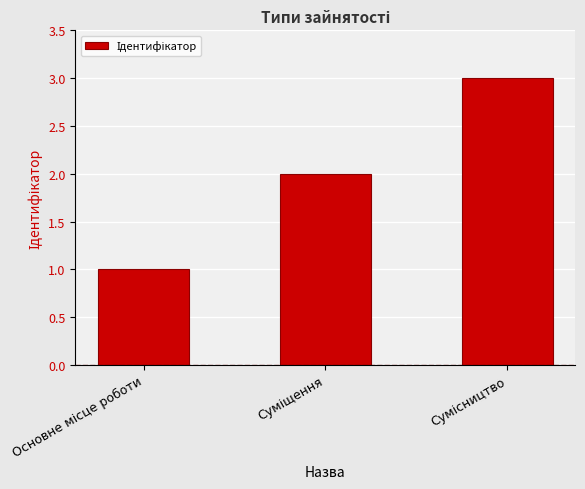

What is the difference between the maximum and minimum values?

2